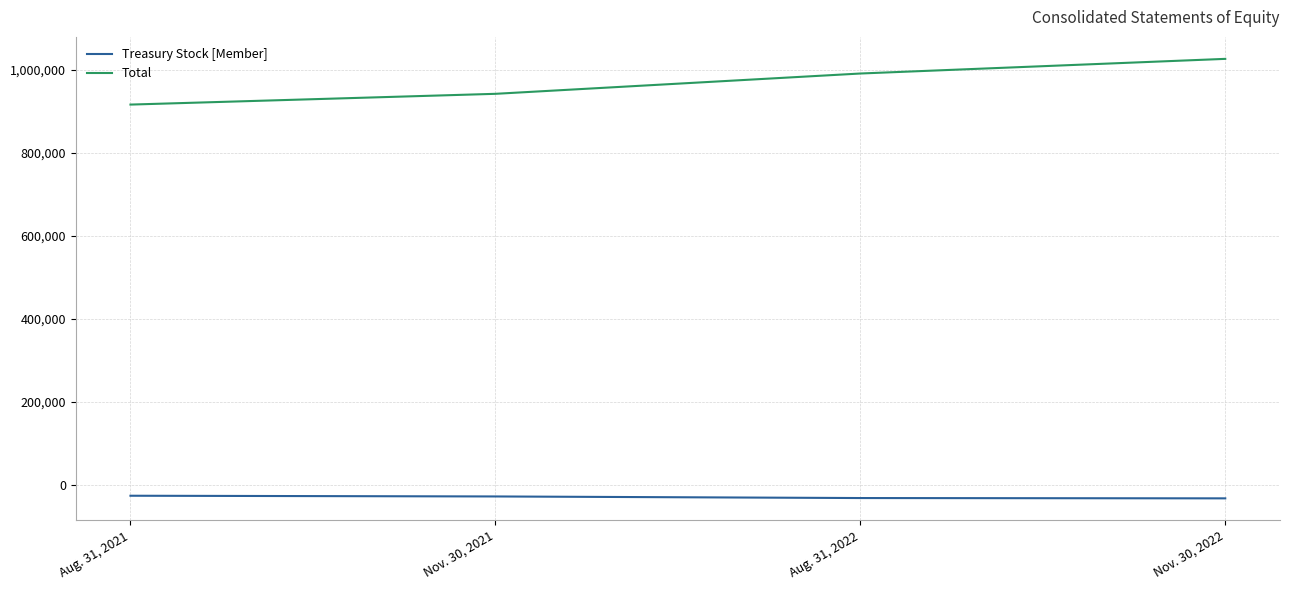

What is the minimum value for Treasury Stock [Member]?

-32398